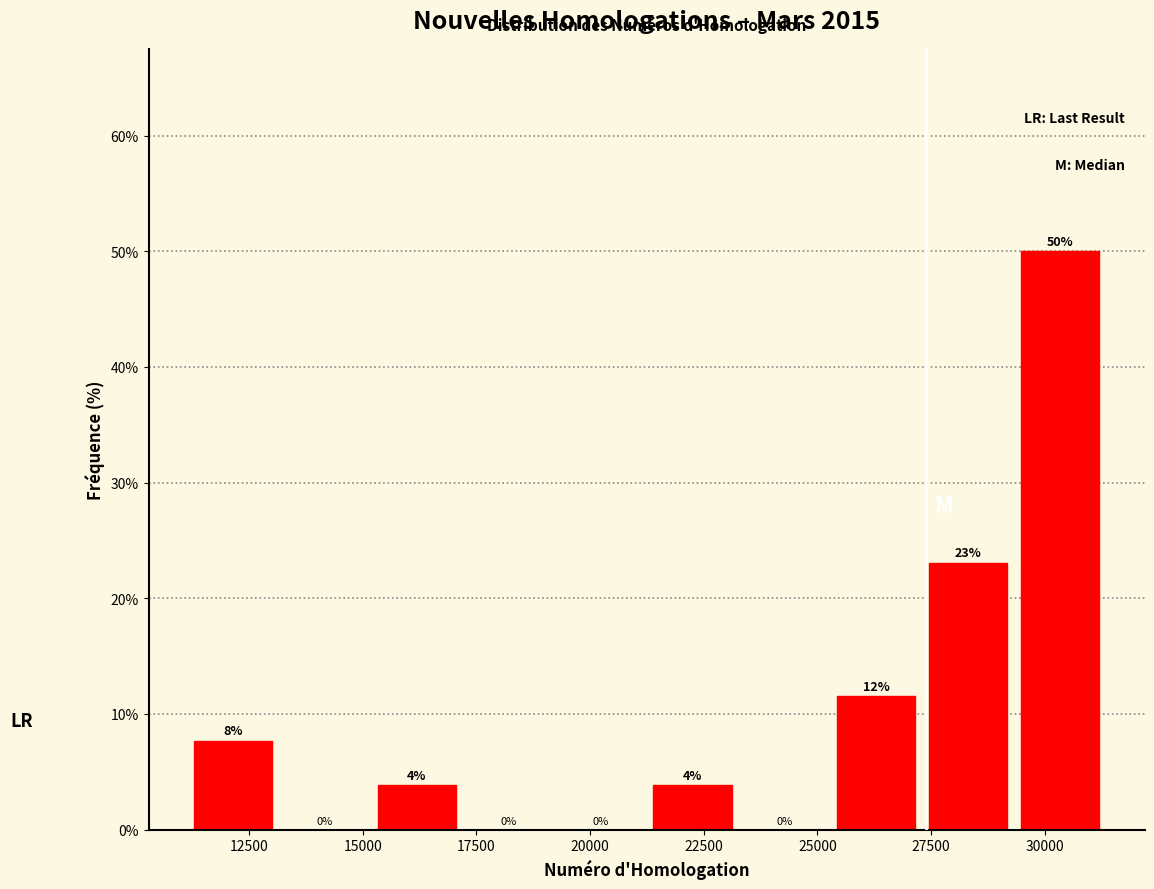

Which range on the x-axis has the tallest bar?

29500 to 31500